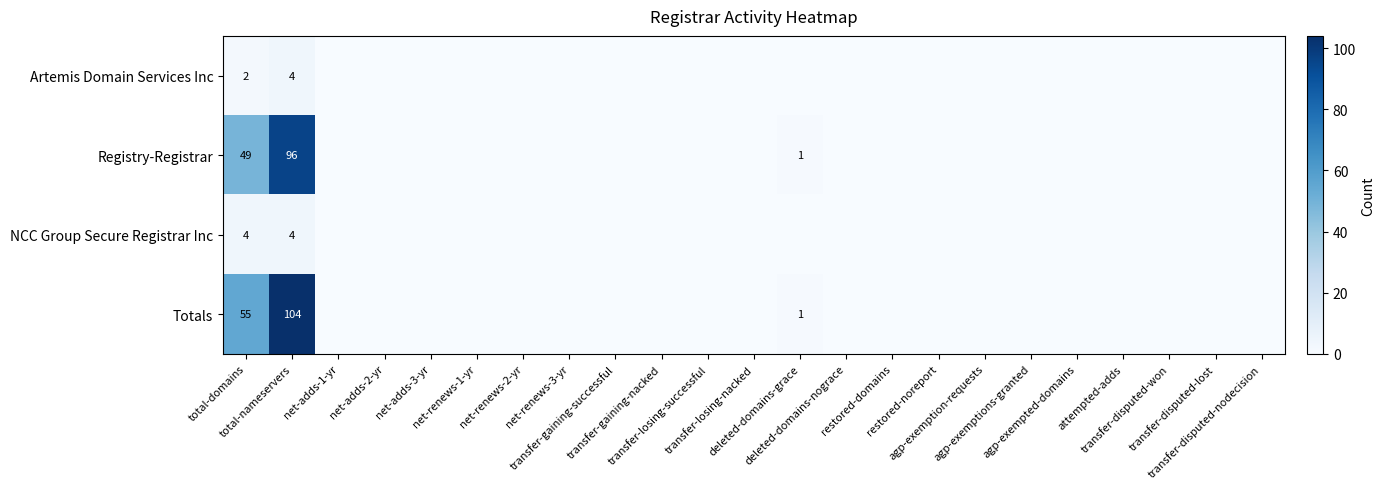

The value of NCC Group Secure Registrar Inc at transfer-losing-nacked is 0. True or false?

True